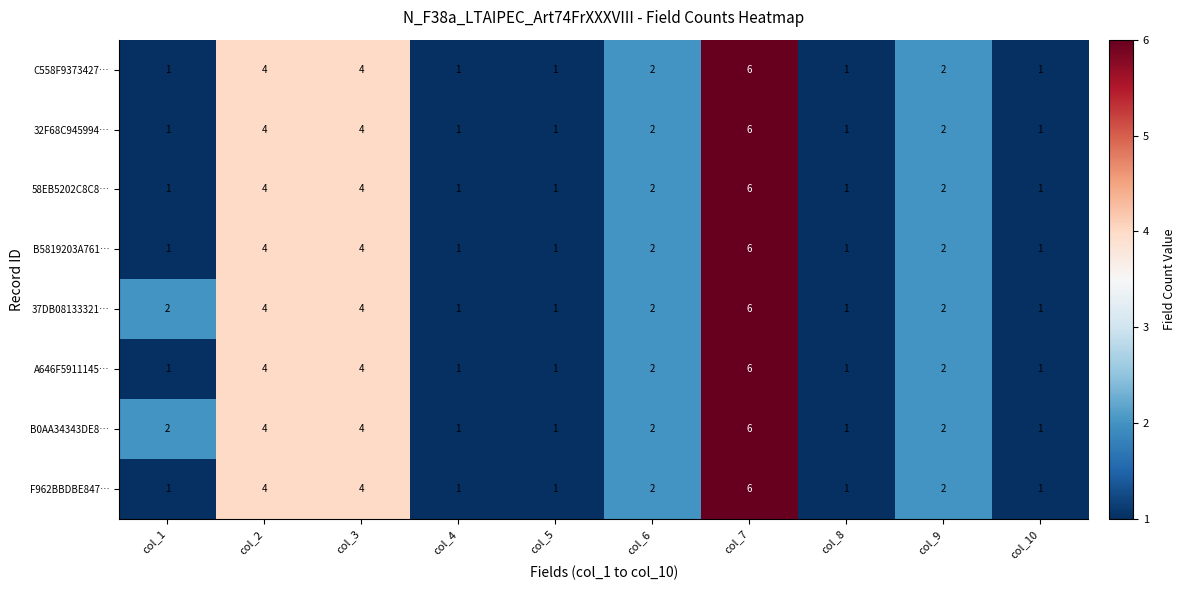

Is the value of B0AA34343DE8… at col_8 greater than the value of 58EB5202C8C8… at col_3?

No